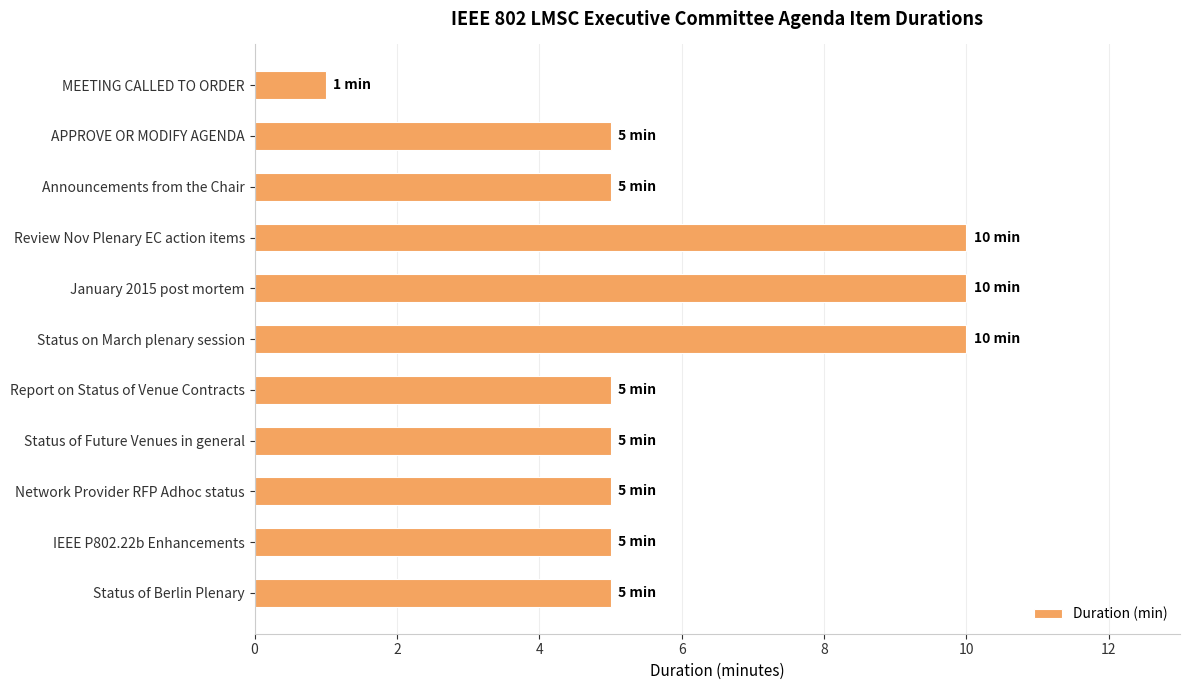

What is the smallest value displayed?

1